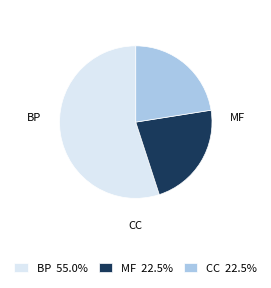

How many segments does this pie chart have?

3